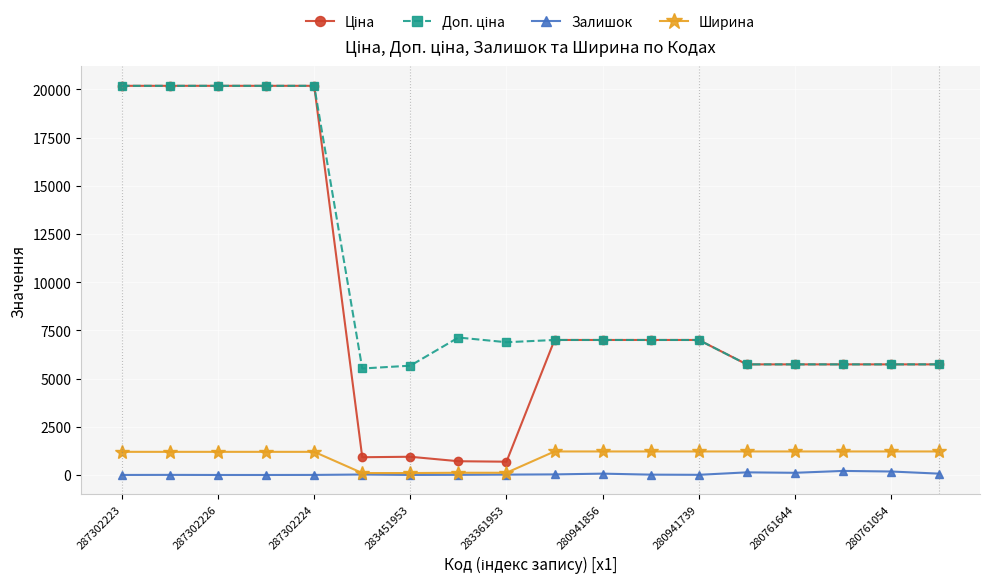

What is the maximum value shown in the chart?

20186.0